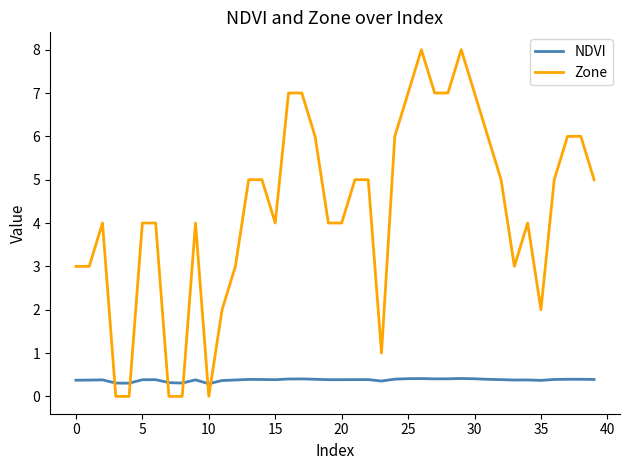

True or false: NDVI and Zone cross at least once.

True